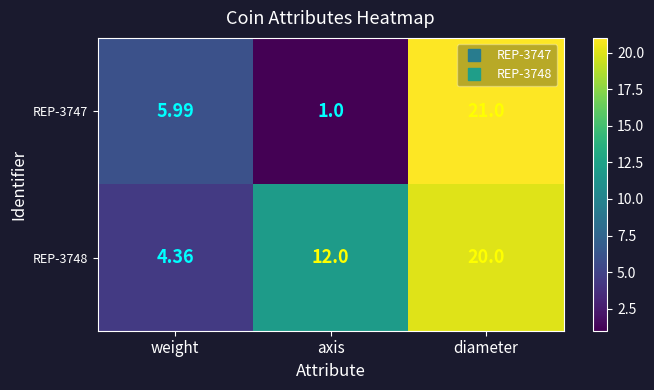

Is the value of REP-3747 at axis greater than the value of REP-3748 at diameter?

No